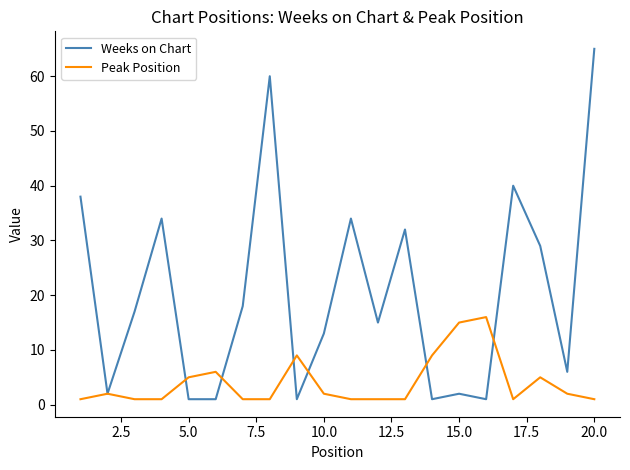

Rank the series by their average value, from lowest to highest.

Peak Position, Weeks on Chart